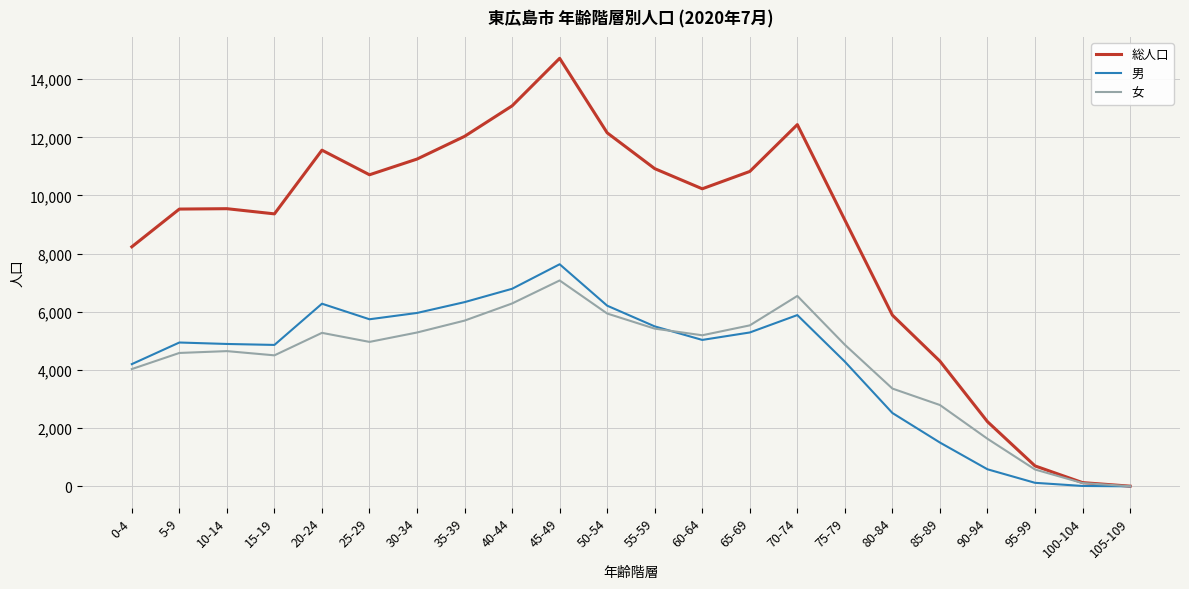

Which series has the widest spread of values?

総人口